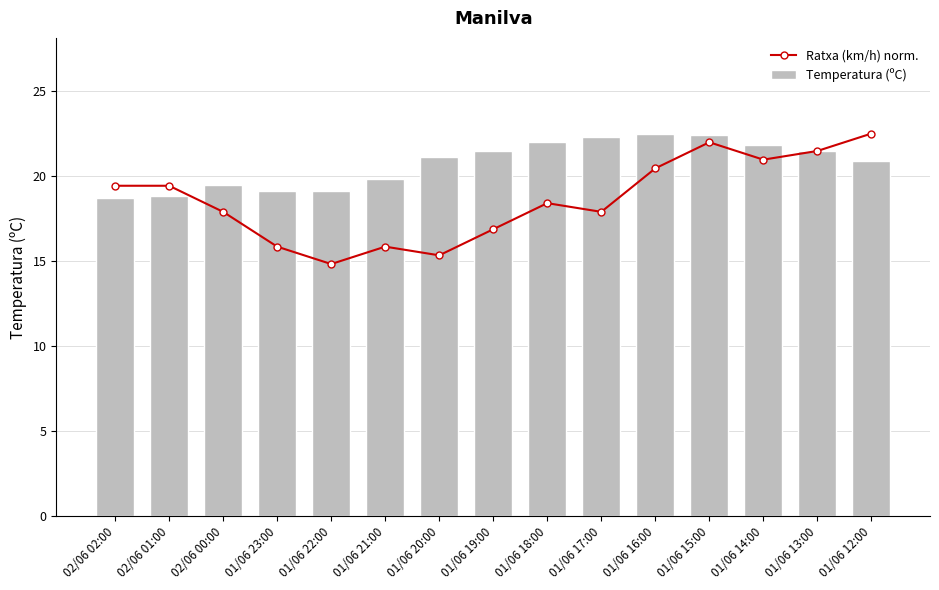

Which series has the widest spread of values?

Ratxa (km/h) norm.